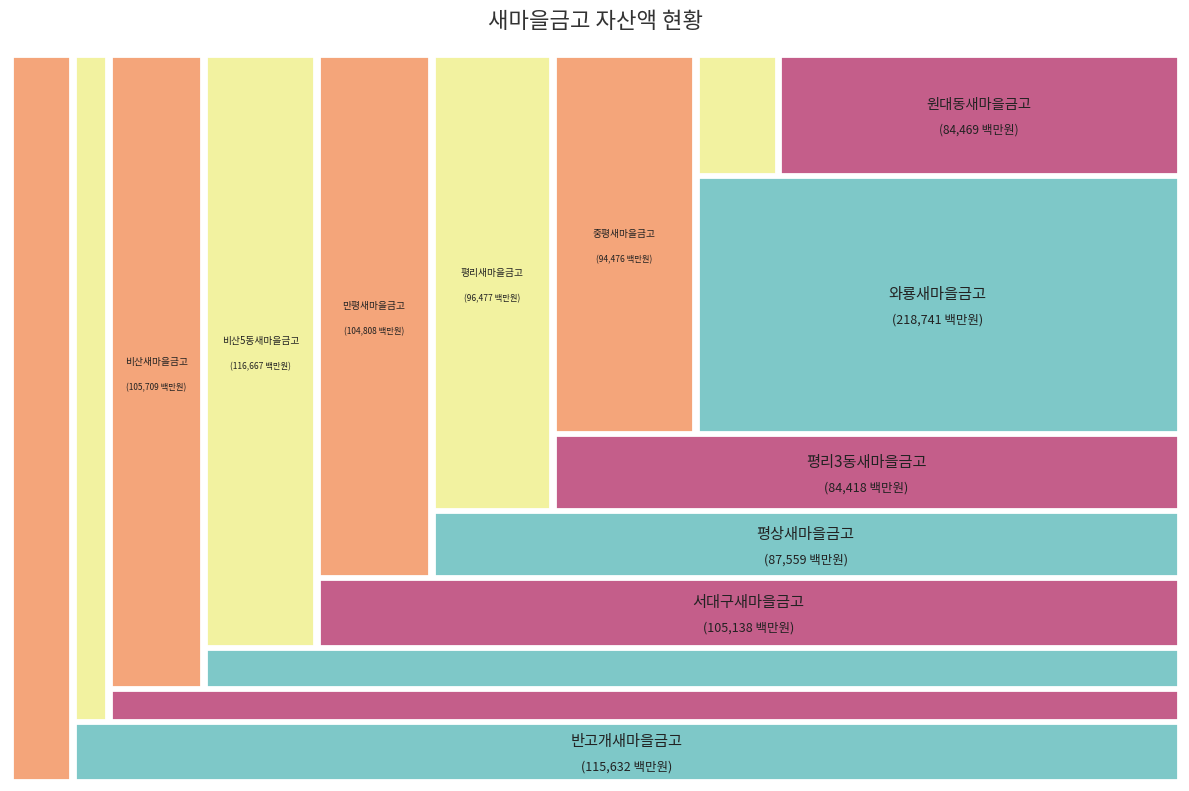

How much of the chart is everything except 반고개새마을금고?

92.2%